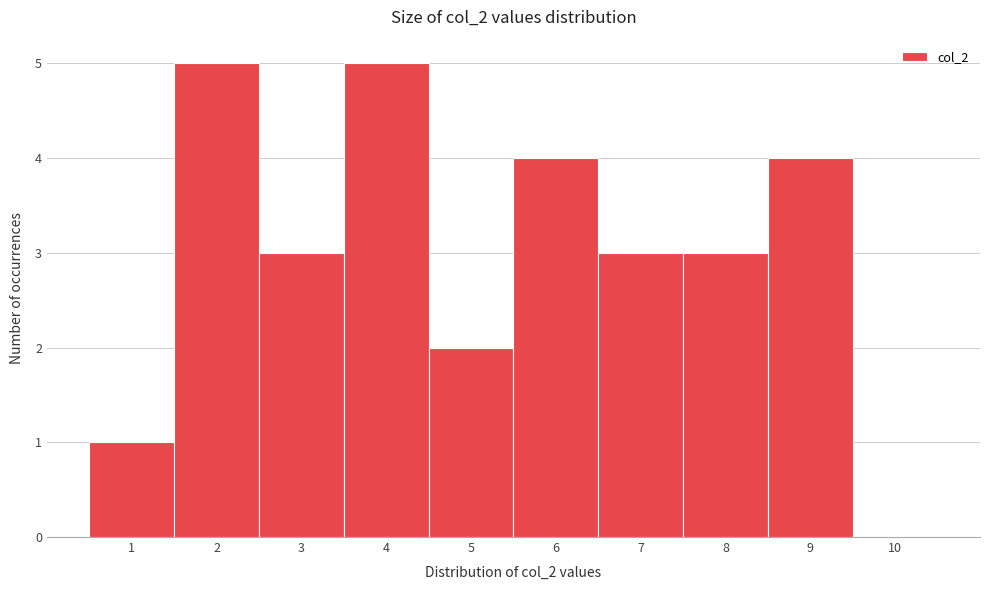

Reading left to right, transcribe this chart: for each bar, give the range it covers on the x-axis and its height. The values are not printed on the chart, so give them approximately, as read against the axis.

0.5 to 1.5: 1
1.5 to 2.5: 5
2.5 to 3.5: 3
3.5 to 4.5: 5
4.5 to 5.5: 2
5.5 to 6.5: 4
6.5 to 7.5: 3
7.5 to 8.5: 3
8.5 to 9.5: 4
9.5 to 10.5: 0